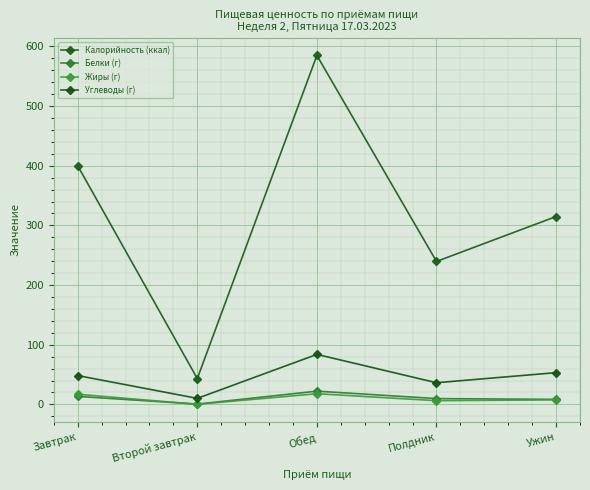

What is the total value across all series at Завтрак?

478.7